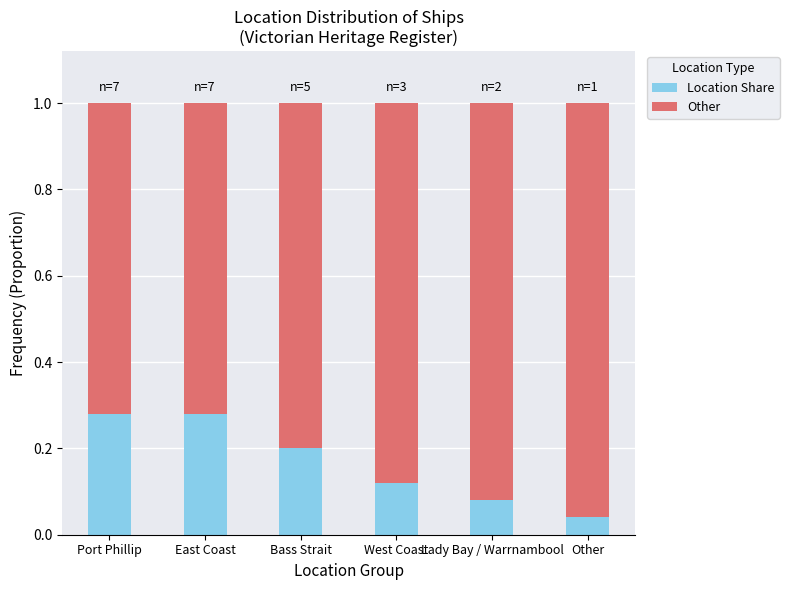

Does the chart contain any negative values?

No